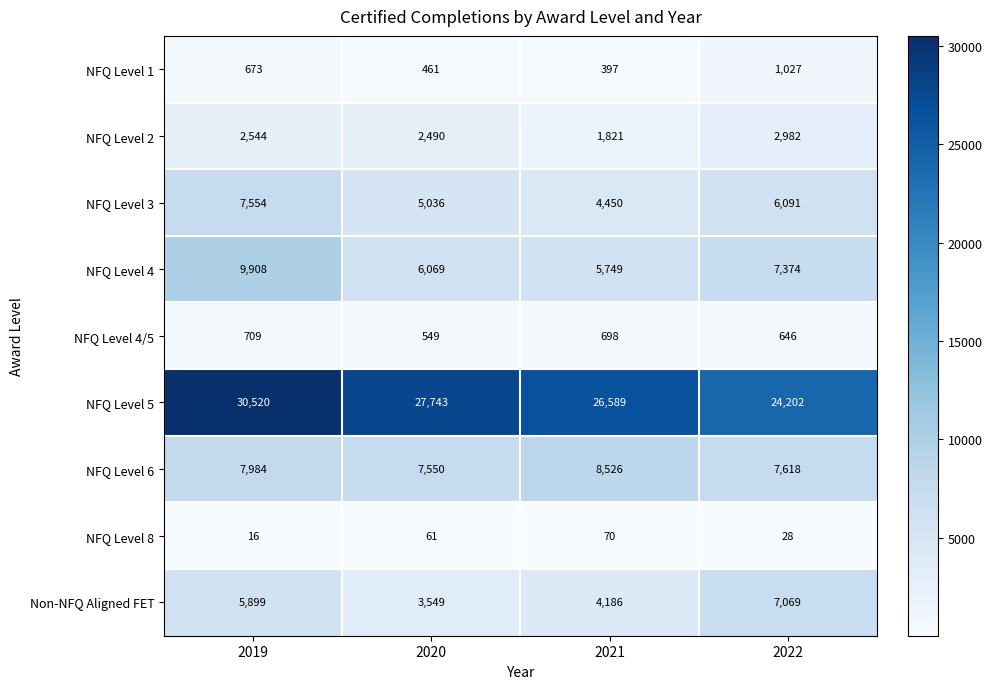

Count the number of categories in the chart.

4